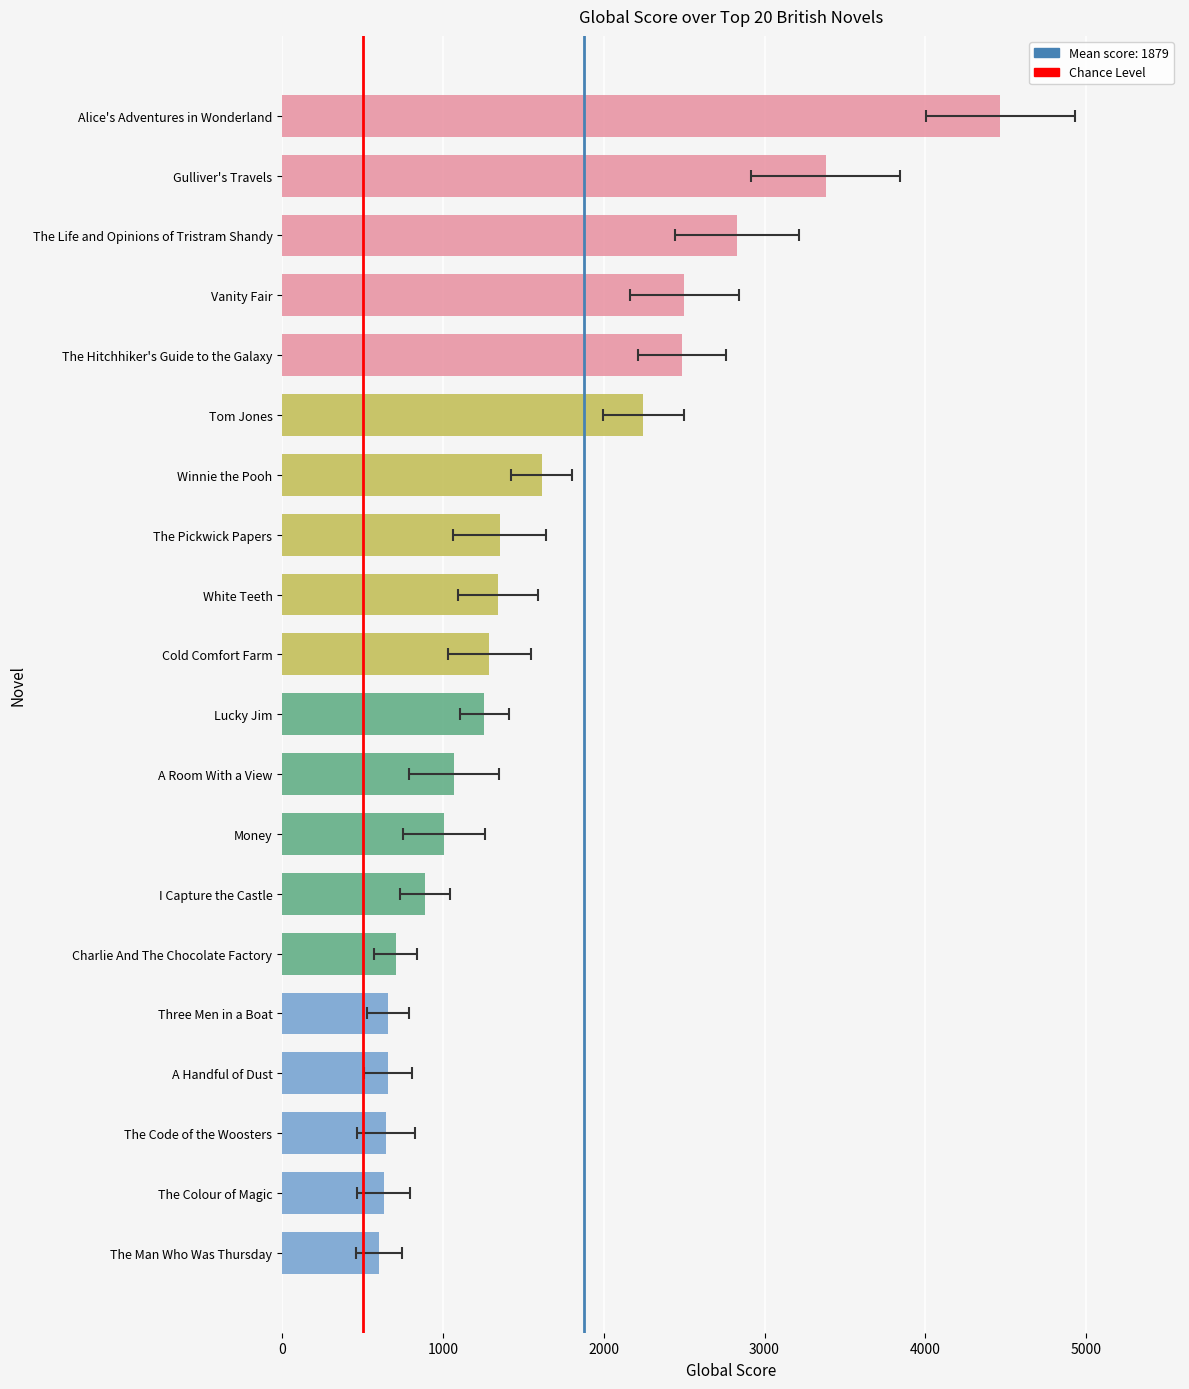

Is it true that the value at 0 is 0?

False